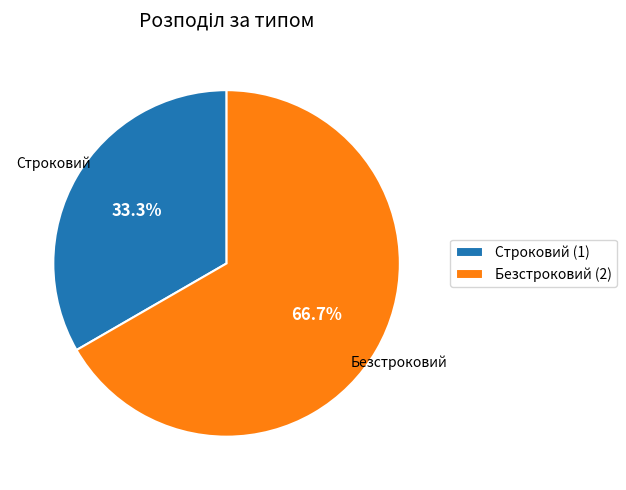

Which has a higher value, Строковий or Безстроковий?

Безстроковий